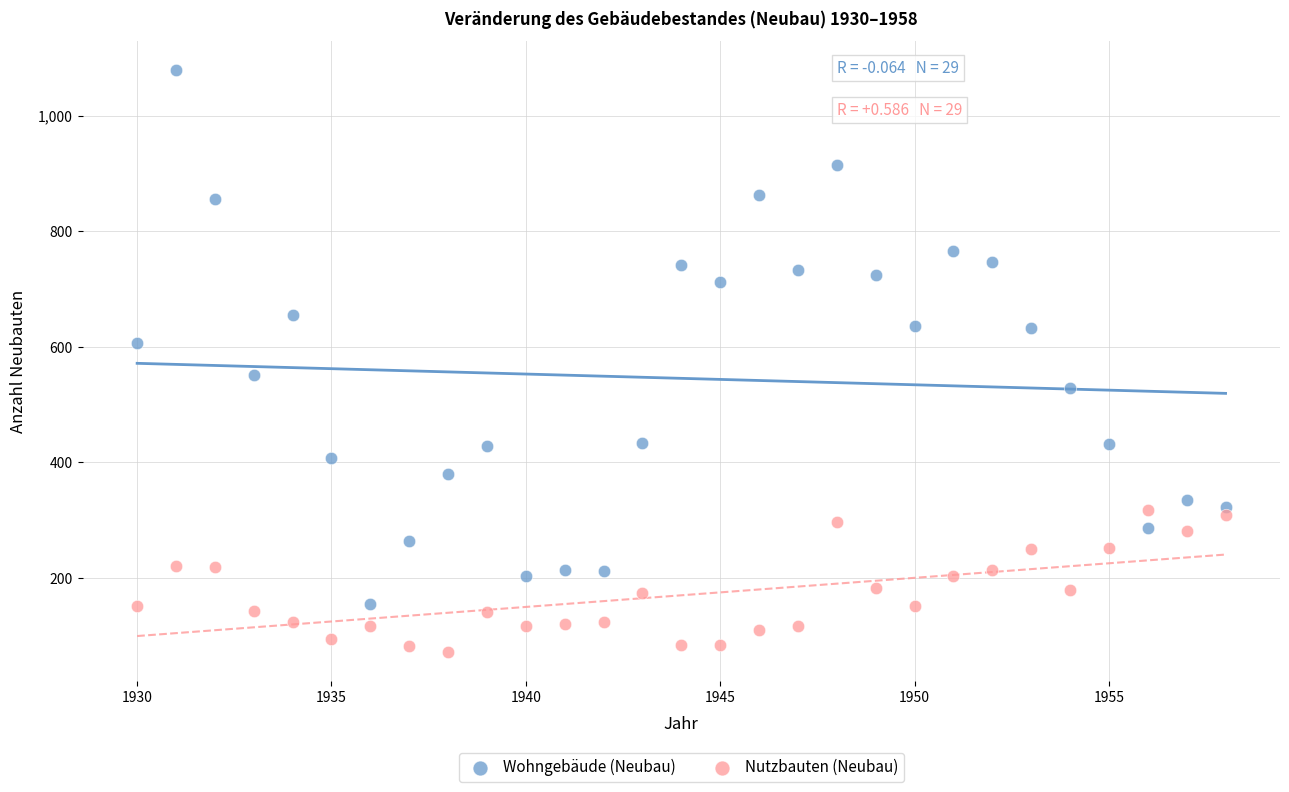

Which series reaches the minimum Y coordinate?

Nutzbauten (Neubau)